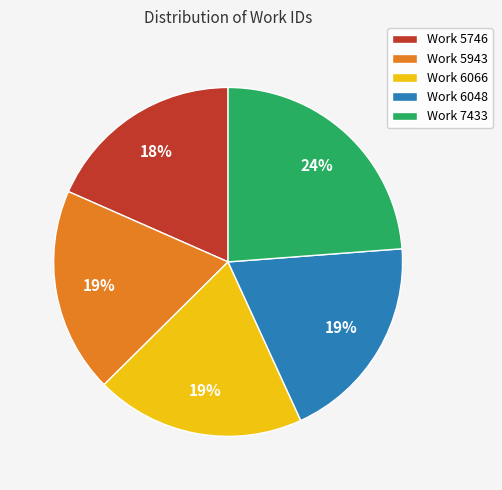

To the nearest percent, what portion does Work 6048 represent?

19%